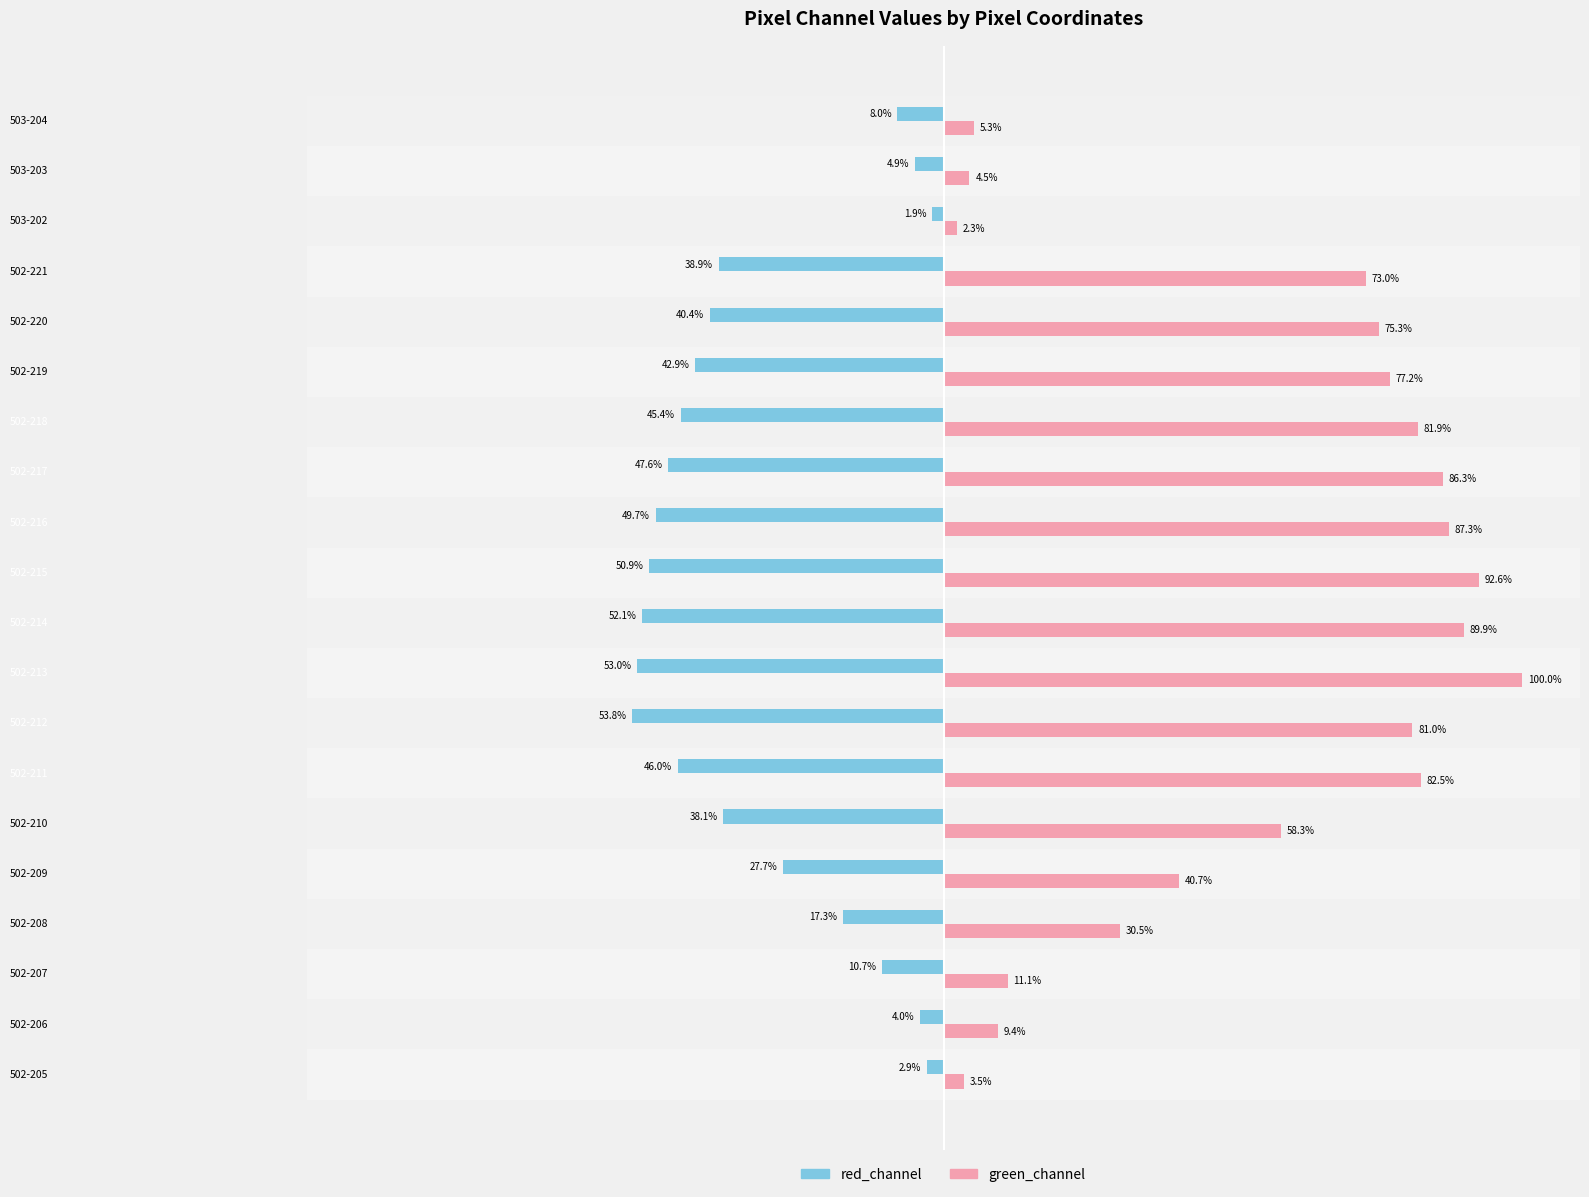

At which label does red_channel reach its minimum?

502-212